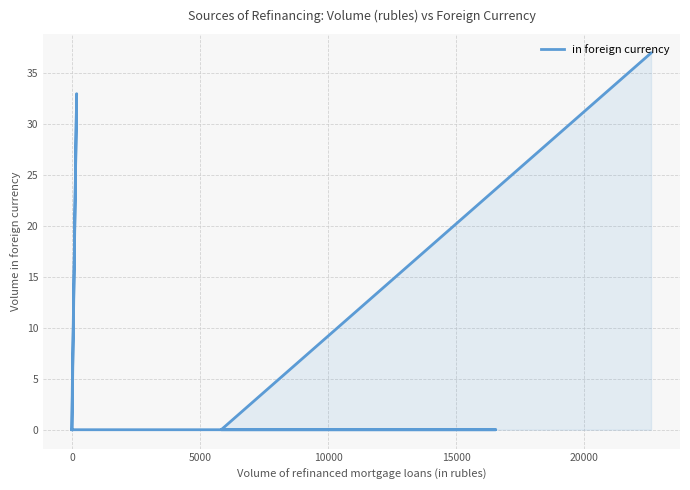

Is it true that the value at 15000 is -16?

False